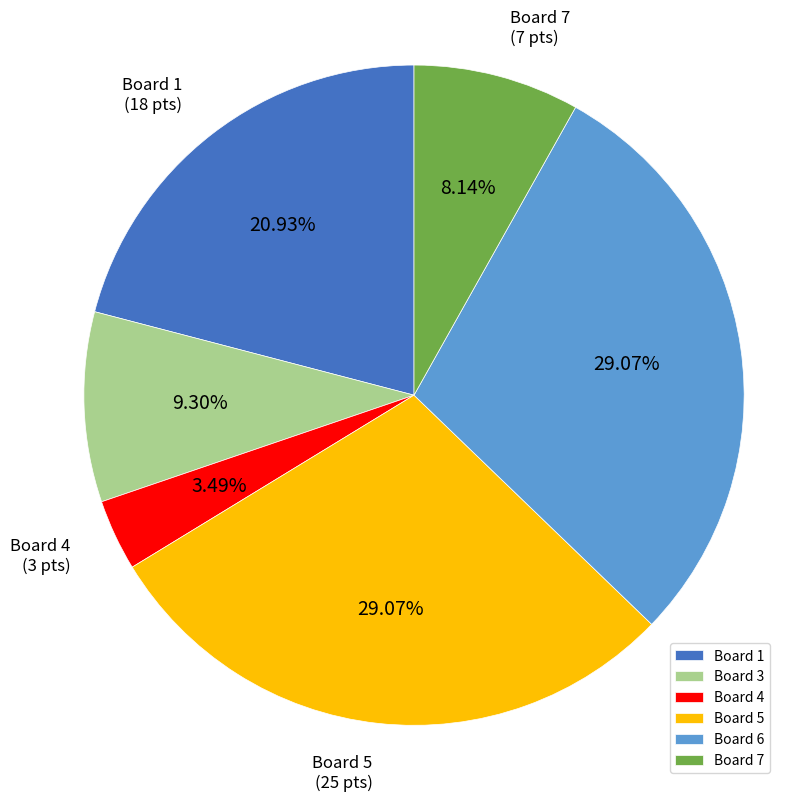

Does Board 1 account for over 50% of the chart?

No